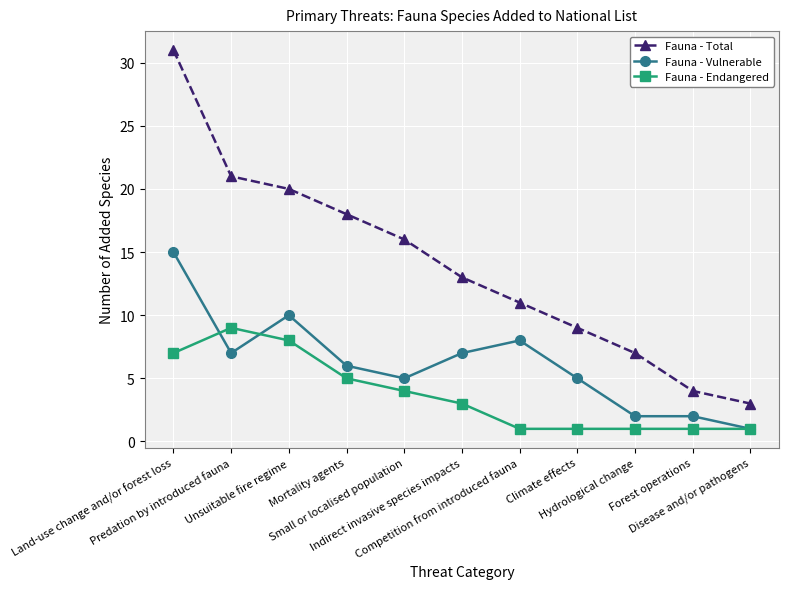

Is the value of Fauna - Total at Predation by introduced fauna greater than the value of Fauna - Endangered at Mortality agents?

Yes